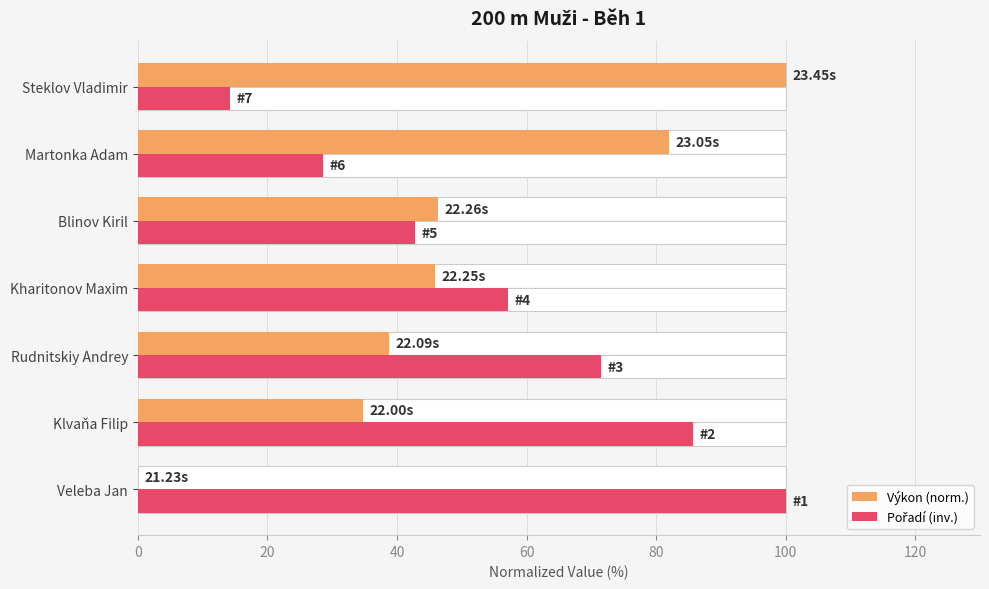

At how many categories does at least one series exceed 28?

7